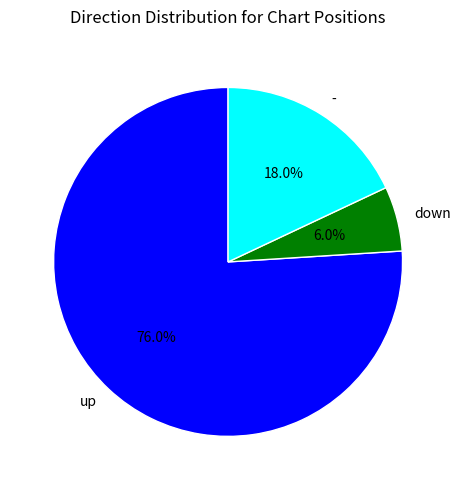

What percentage is the - slice, to the nearest percent?

18%